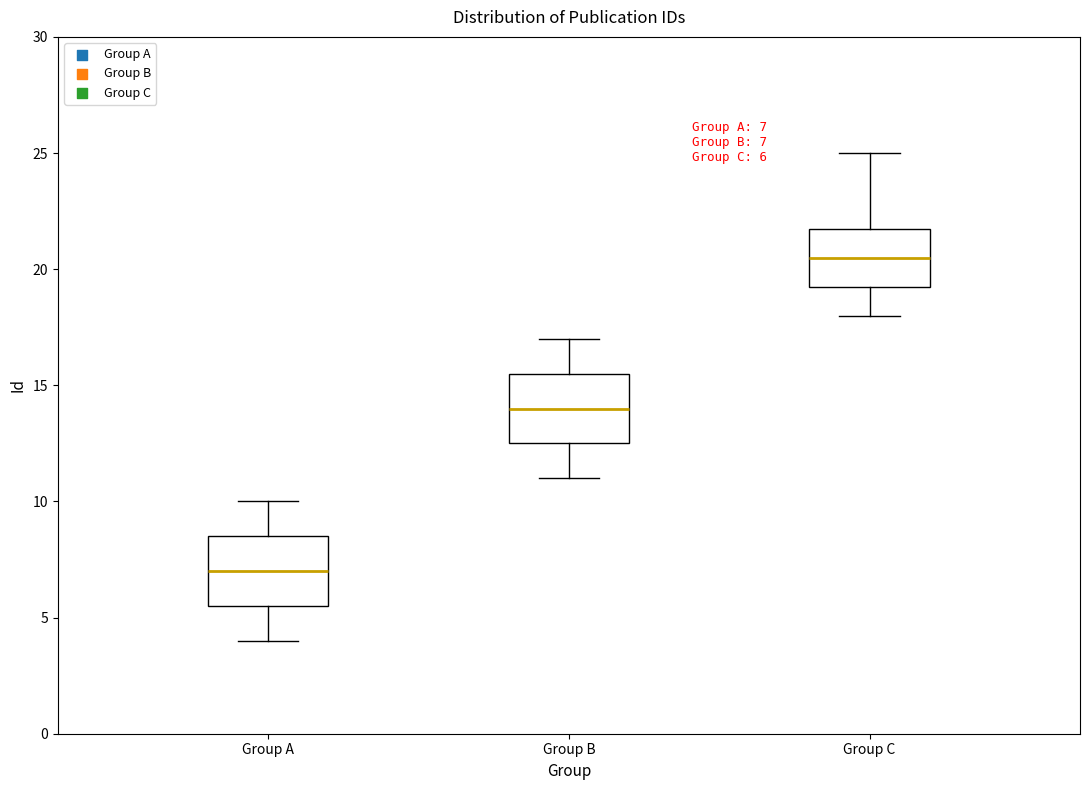

Which box has the lowest median line?

Group A